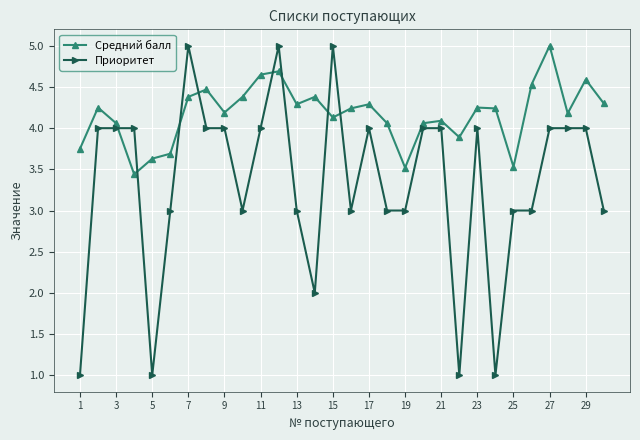

How many data points in Средний балл are above 4?

23